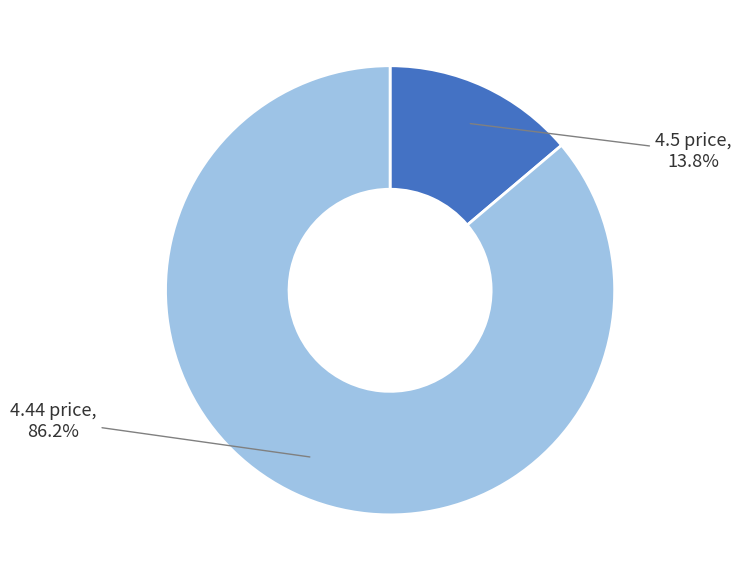

What is the majority slice?

4.44 price